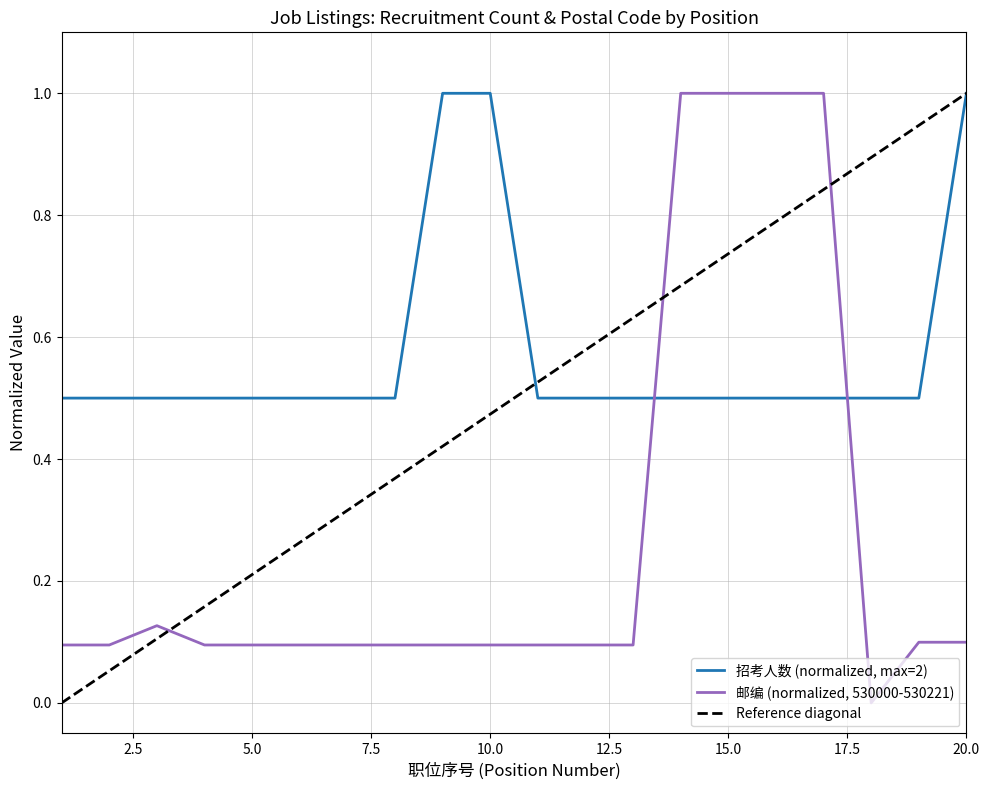

Reading right to left, list all the values displayed in this chart.

招考人数 (positions 1-20): 20=1.0	19=0.5	18=0.5	17=0.5	16=0.5	15=0.5	14=0.5	13=0.5	12=0.5	11=0.5	10=1.0	9=1.0	8=0.5	7=0.5	6=0.5	5=0.5	4=0.5	3=0.5	2=0.5	1=0.5
邮编 normalized (positions 1-20): 20=0.1	19=0.1	18=0.0	17=1.0	16=1.0	15=1.0	14=1.0	13=0.1	12=0.1	11=0.1	10=0.1	9=0.1	8=0.1	7=0.1	6=0.1	5=0.1	4=0.1	3=0.1	2=0.1	1=0.1